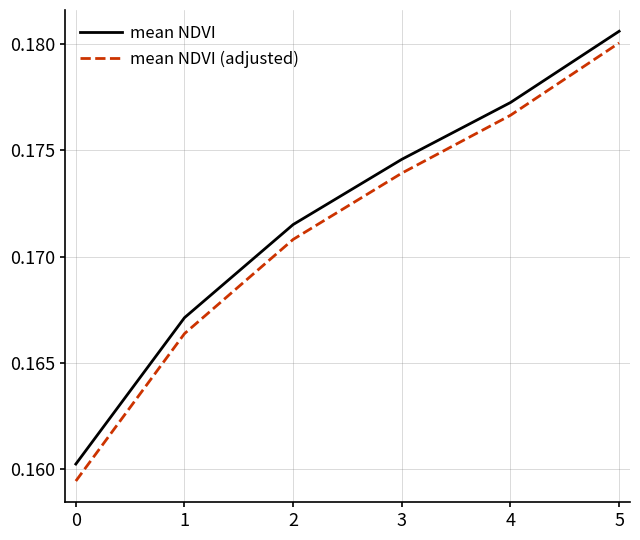

True or false: mean NDVI (adjusted) and mean NDVI intersect in this chart.

False